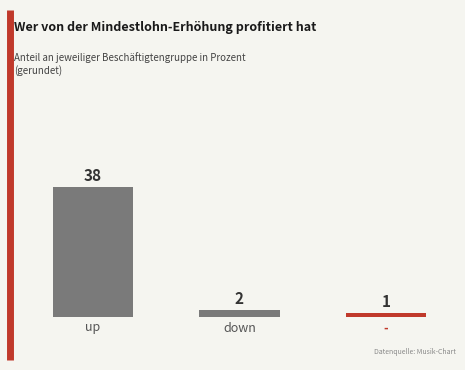

What is the average value?

14